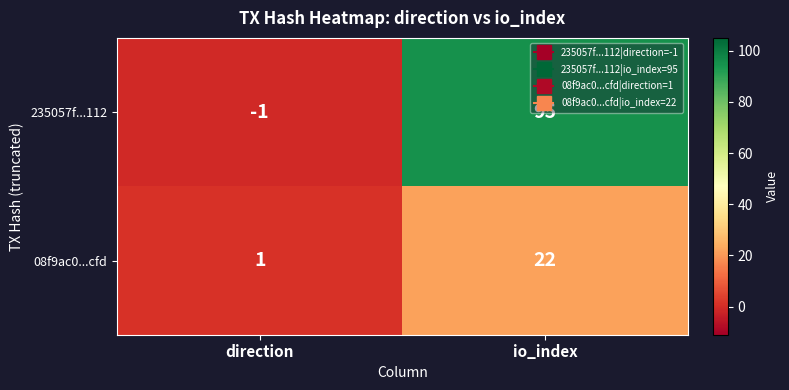

The 235057f...112 series shows 43 at io_index. True or false?

False